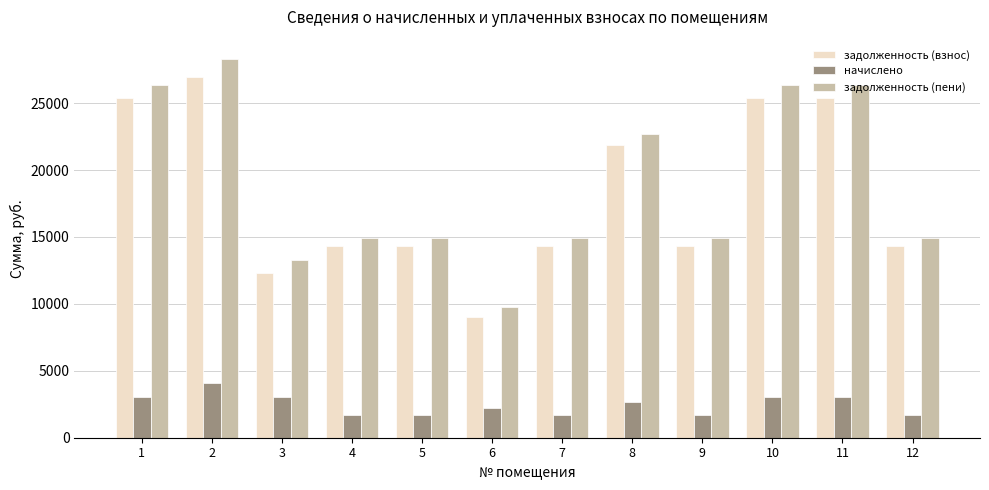

Is the value of задолженность (взнос) at 10 greater than the value of задолженность (пени) at 4?

Yes